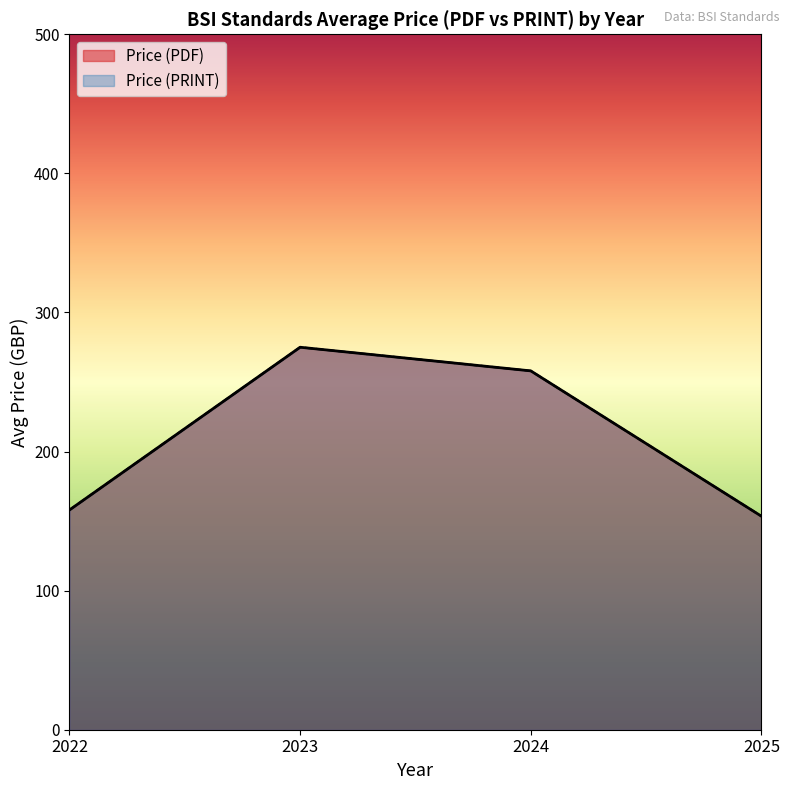

Is the value of Price (PDF) at 2024 greater than the value of Price (PRINT) at 2024?

No